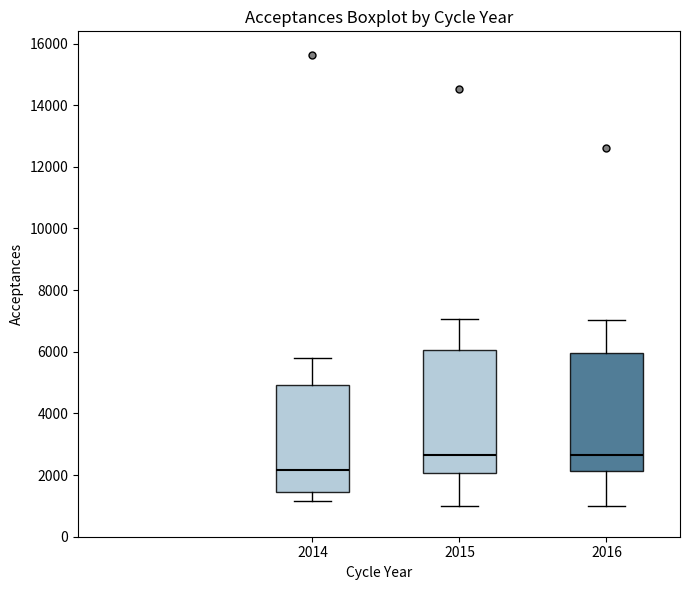

Reading left to right, read every box against the y-axis: the position of its median line, the range the box covers, and the ends of its whiskers. The values are not printed on the chart, so give them approximately, as read against the axis.

2014: median 2200, box 1400 to 5000, whiskers 1200 to 5800
2015: median 2600, box 2000 to 6000, whiskers 1000 to 7000
2016: median 2600, box 2200 to 6000, whiskers 1000 to 7000